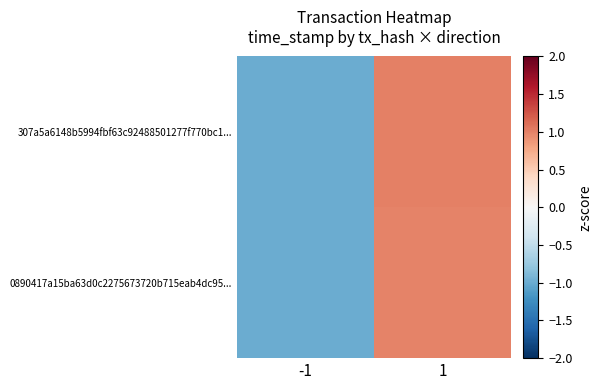

Reading left to right, transcribe all the data shown in this chart.

307a5a6148b5994fbf63c92488501277f770bc1...: -1=-1.0	1=1.0
0890417a15ba63d0c2275673720b715eab4dc95...: -1=-1.0	1=1.0